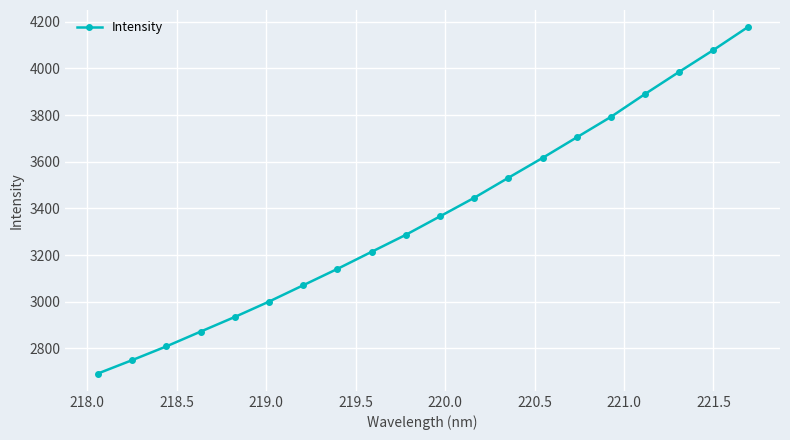

What is the greatest value displayed?

4176.3